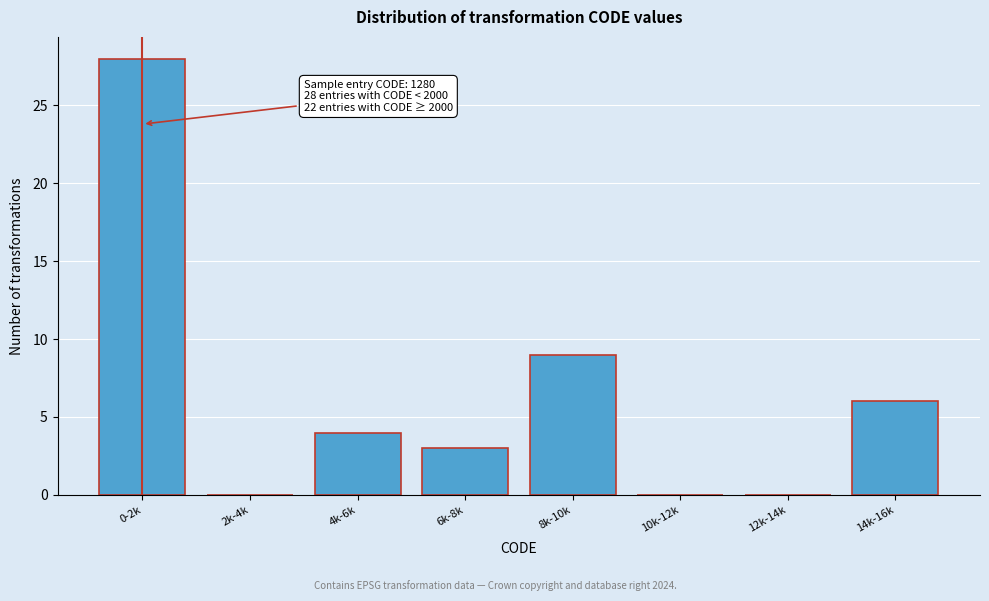

Reading left to right, transcribe all the data shown in this chart.

0-2k=28	2k-4k=0	4k-6k=4	6k-8k=3	8k-10k=9	10k-12k=0	12k-14k=0	14k-16k=6